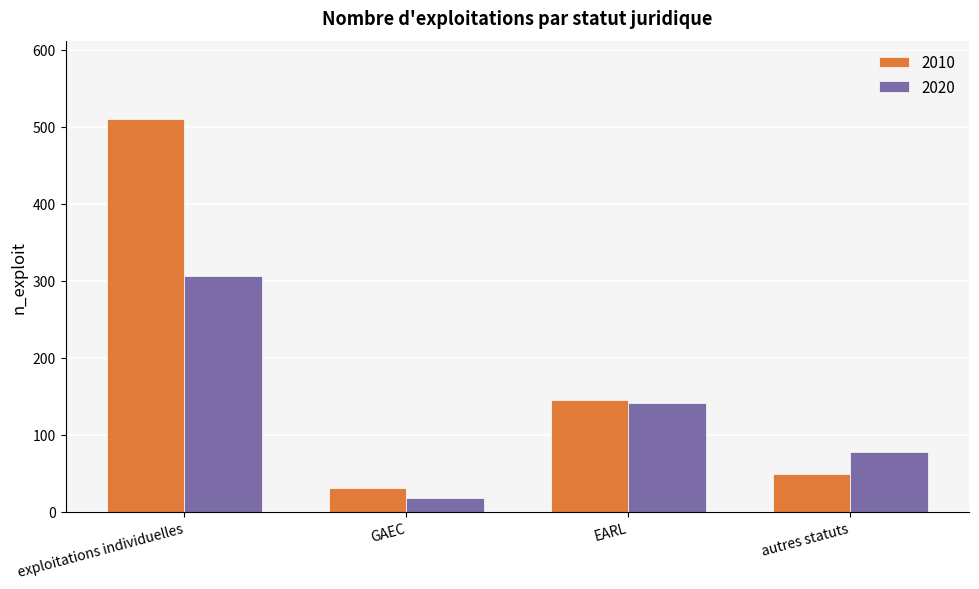

What is the minimum value shown in the chart?

18